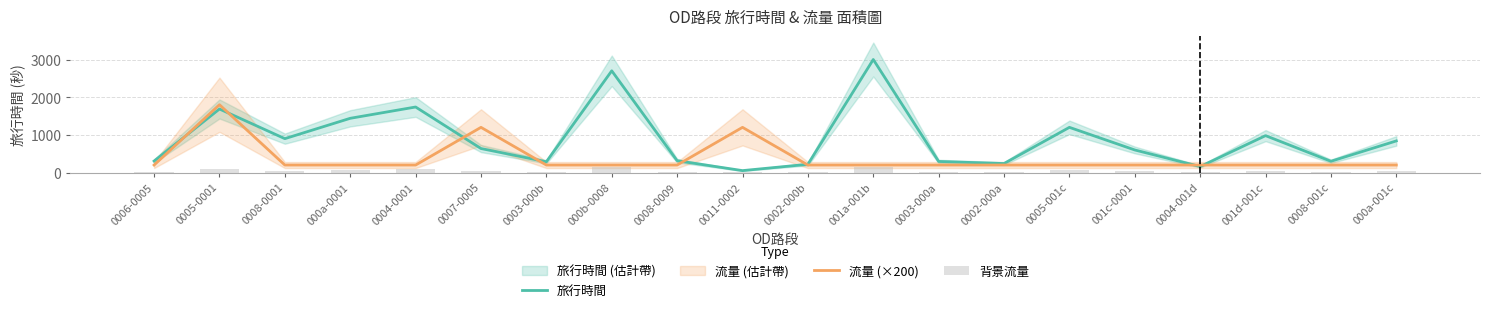

What is the difference between the second highest and minimum values in the 流量 (×200) series?

1000